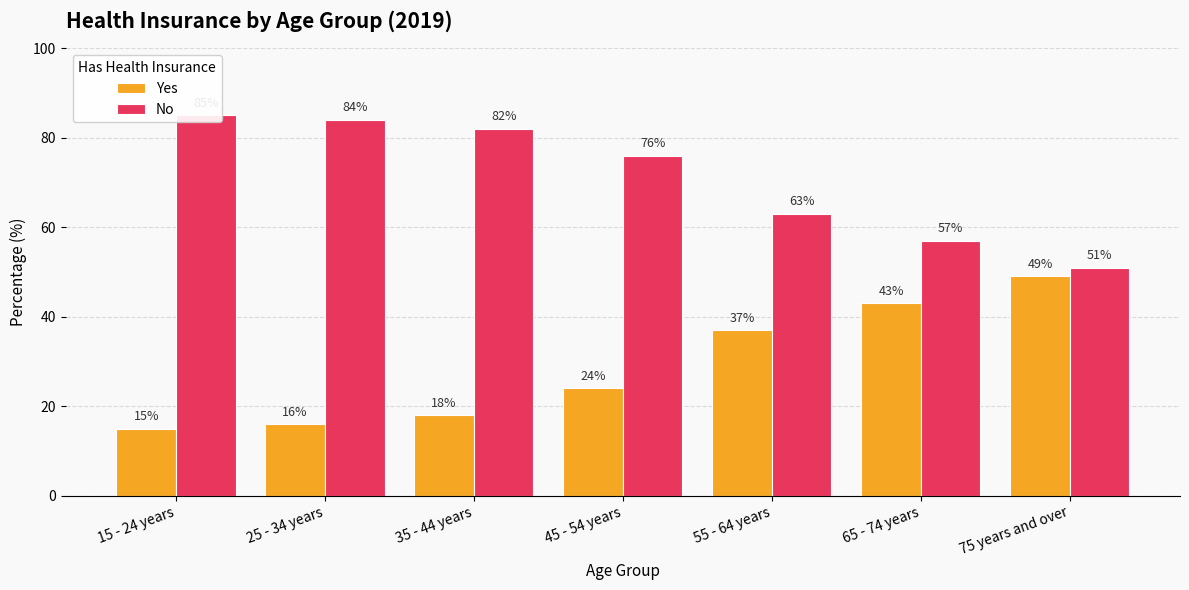

What is the total value across all series at 15 - 24 years?

100